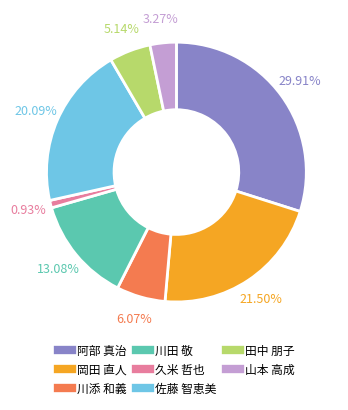

Is there a majority slice in this chart?

No